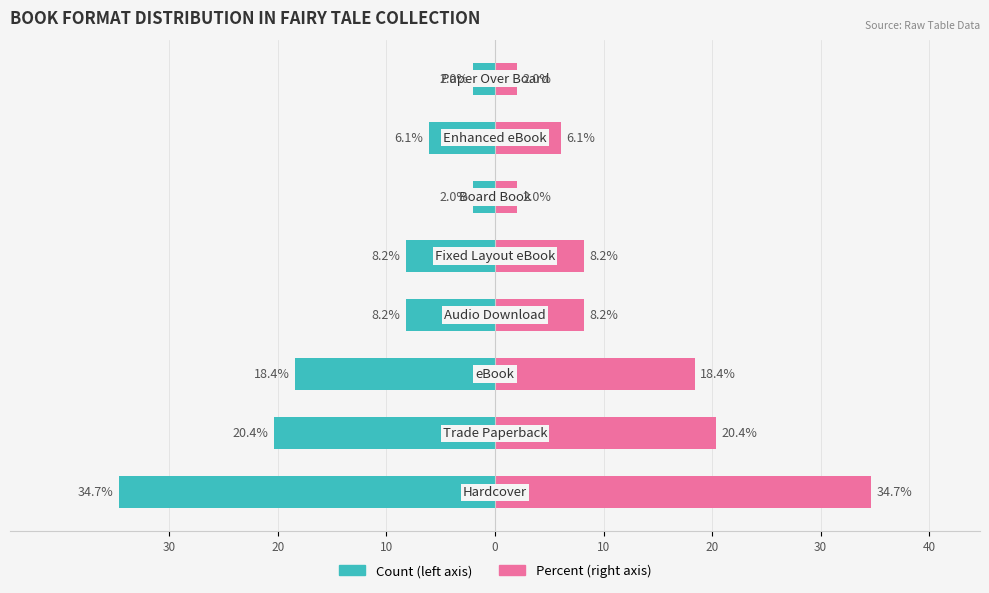

Reading left to right, what are all the values shown in this chart?

Count (left): -34.7	-20.4	-18.4	-8.2	-8.2	-2.0	-6.1	-2.0
Percent (right): 34.7	20.4	18.4	8.2	8.2	2.0	6.1	2.0